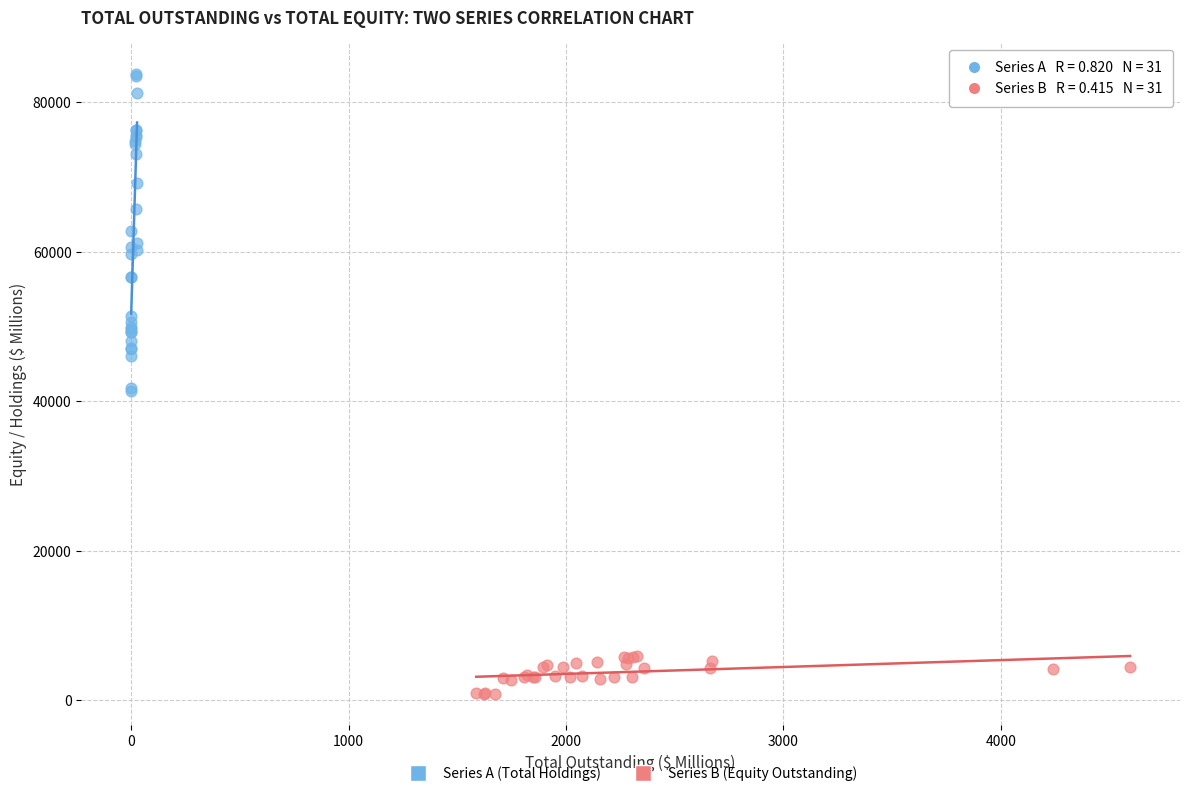

Which series contains the lowest Y value?

Series B (Equity Outstanding)